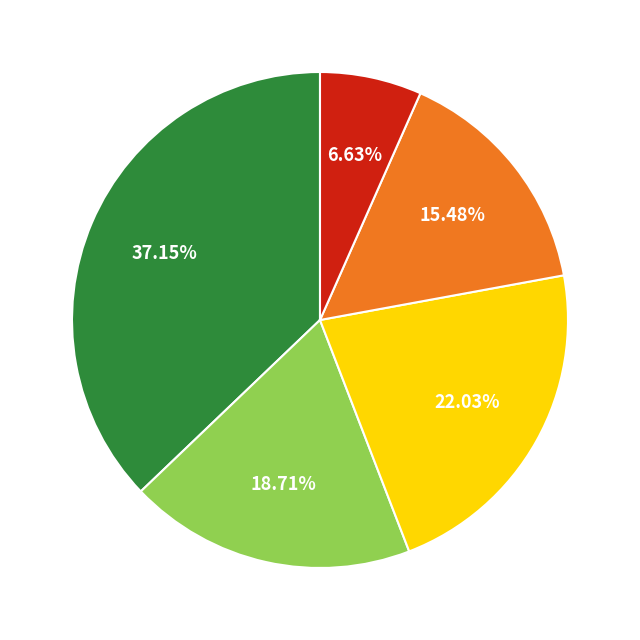

Is there a majority slice in this chart?

No